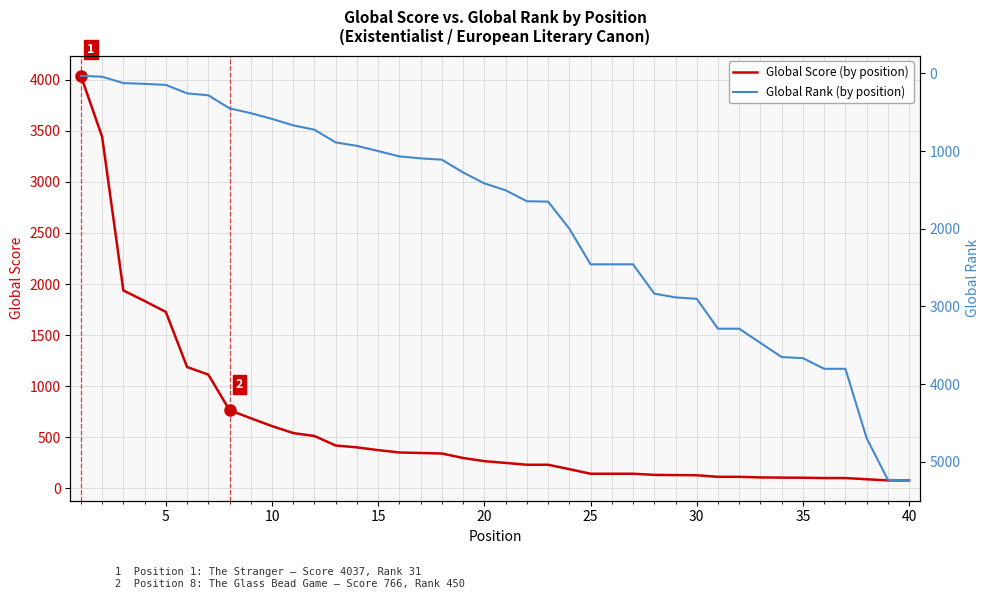

Does the chart have visible grid lines?

Yes